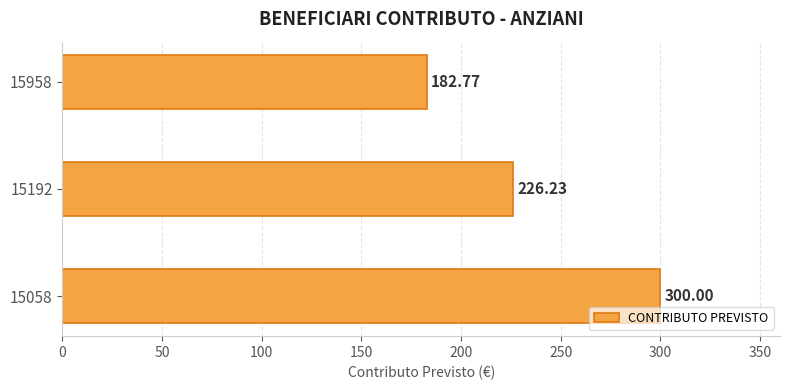

List the labels in order of value, smallest first.

15958, 15192, 15058